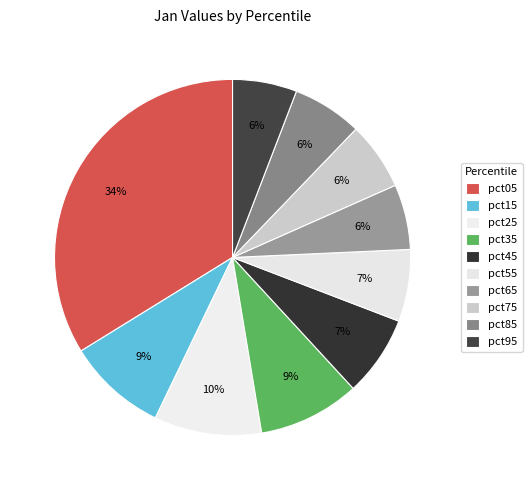

To the nearest percent, what percentage of the pie is pct35?

9%